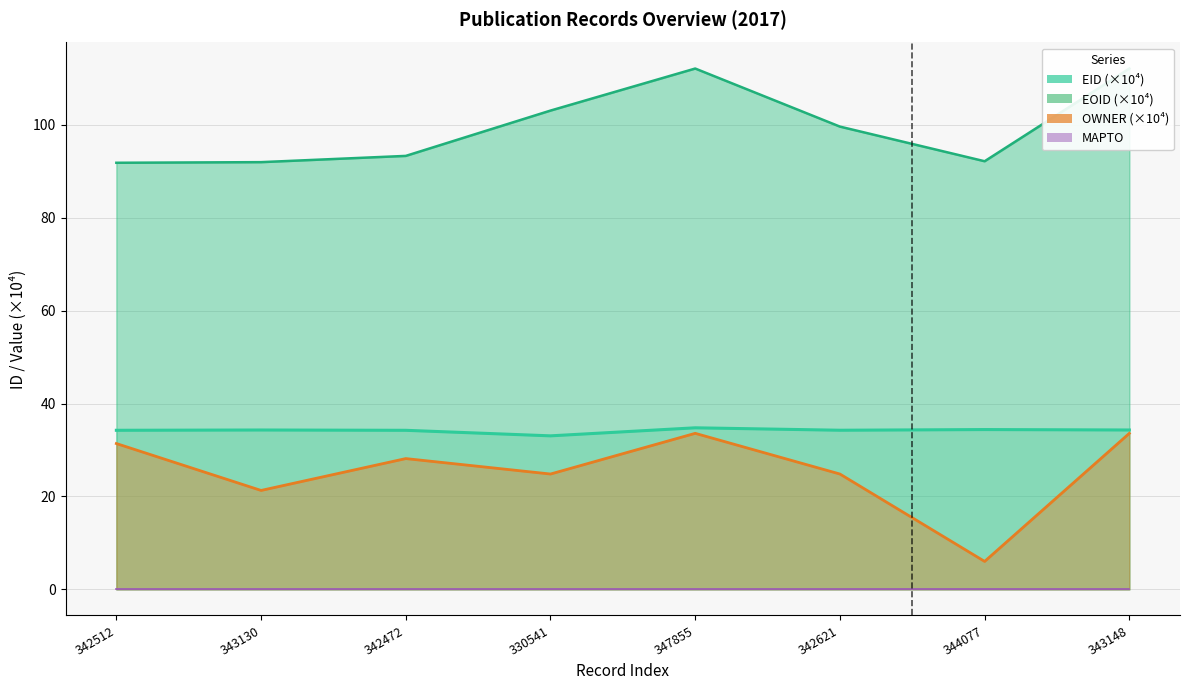

True or false: OWNER and EID intersect in this chart.

False